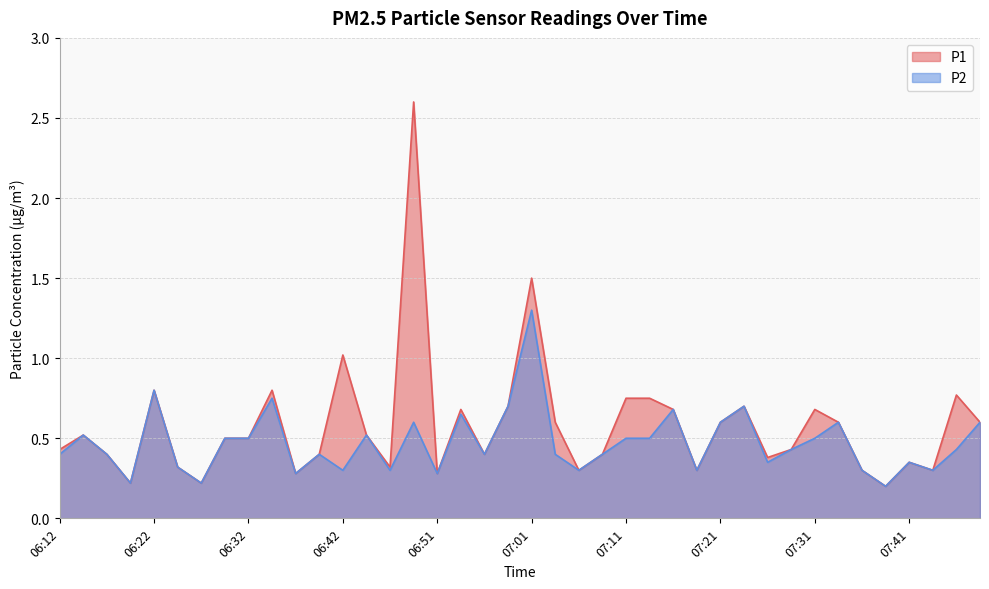

Which series changed the most between 06:59 and 07:24?

P1